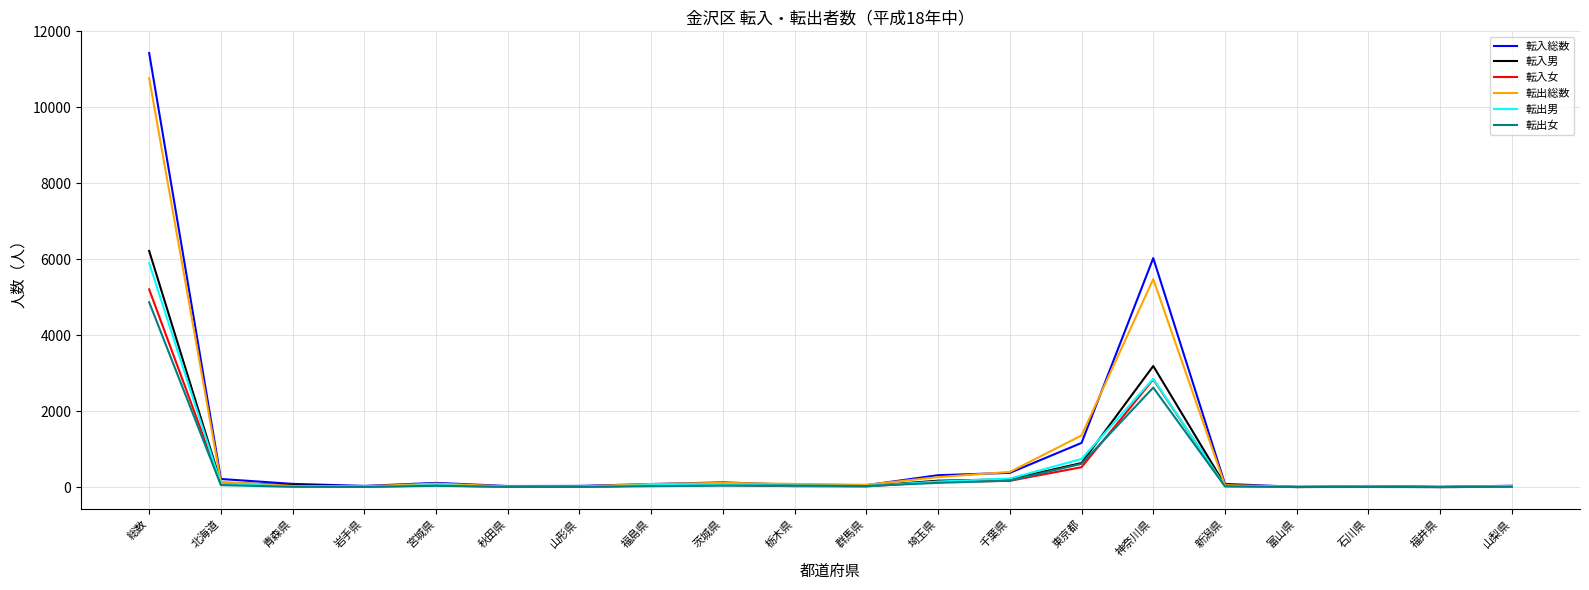

Where does the 転出総数 series first go above 87?

総数